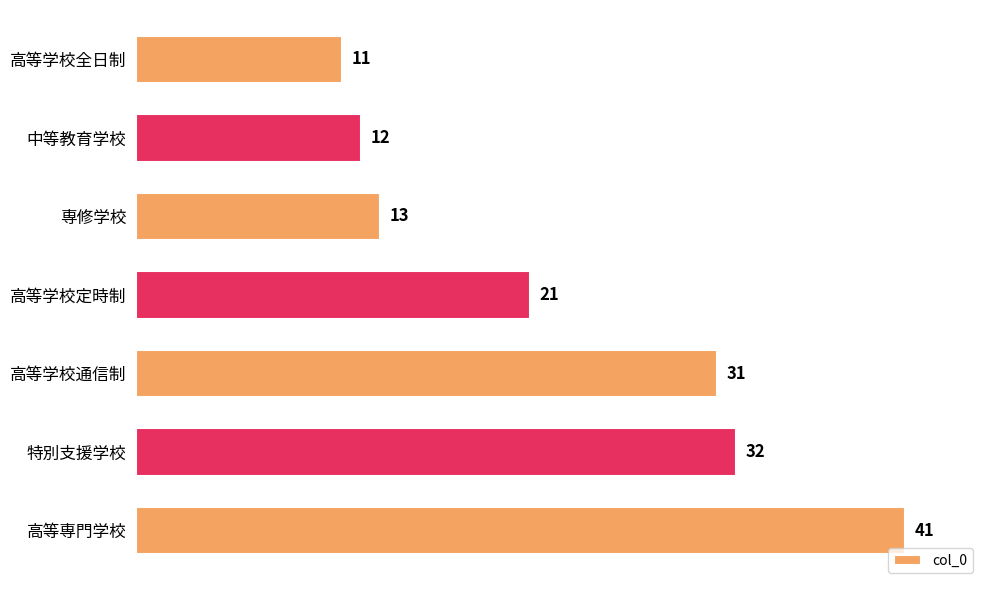

Which label corresponds to the largest value in the chart?

高等専門学校